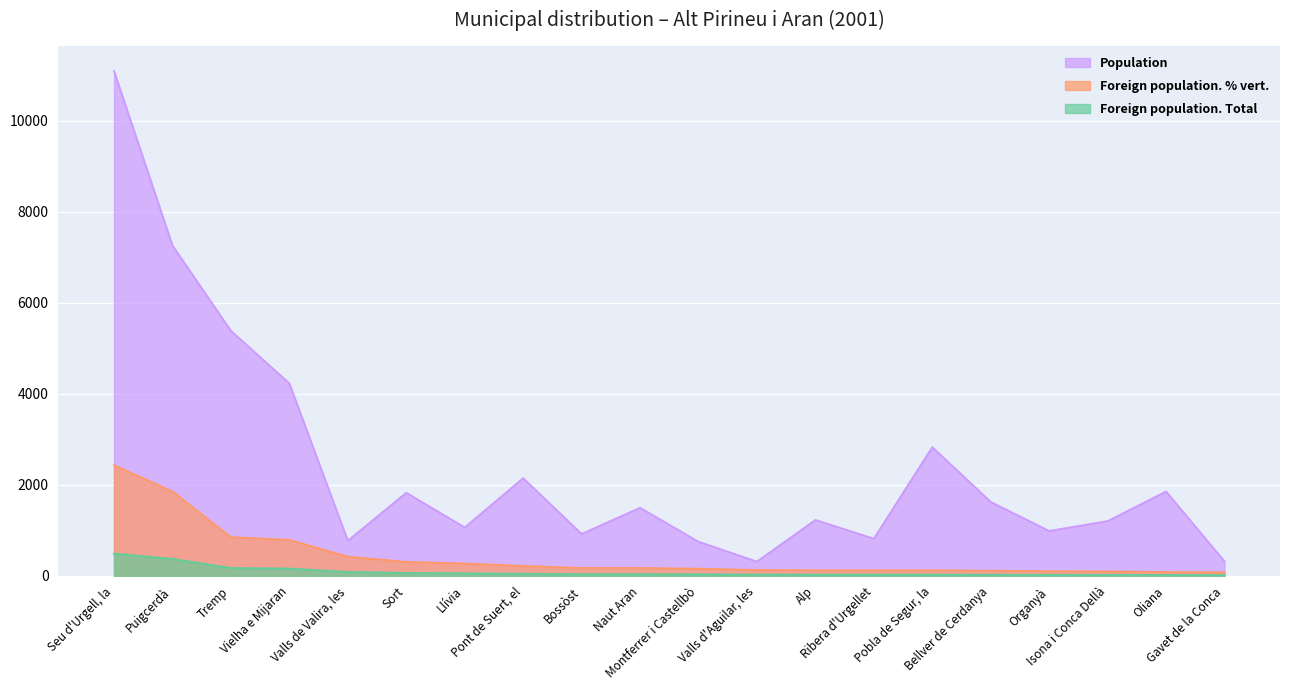

Which label corresponds to the largest value in the chart?

Seu d'Urgell, la